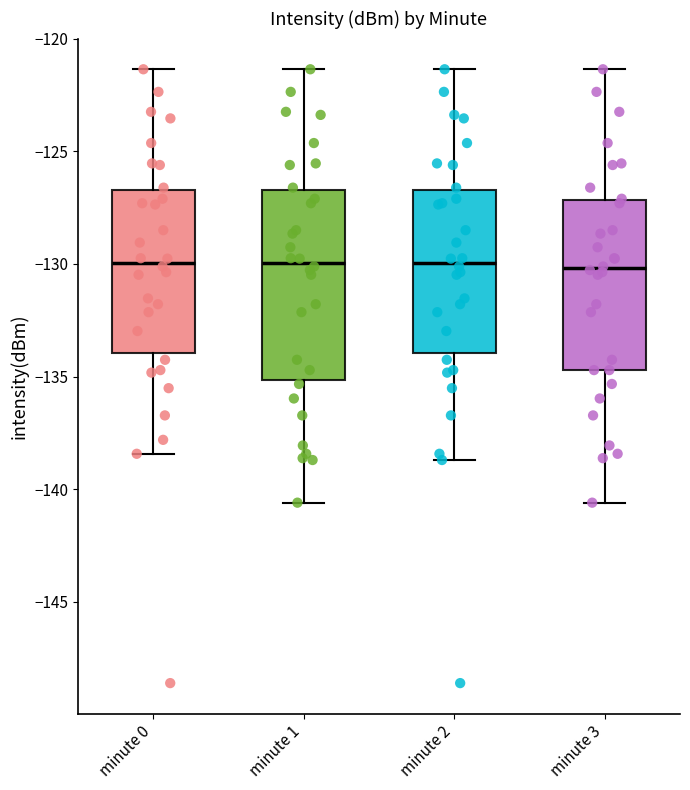

Comparing the boxes themselves (not the whiskers), which one is the tallest?

minute 1